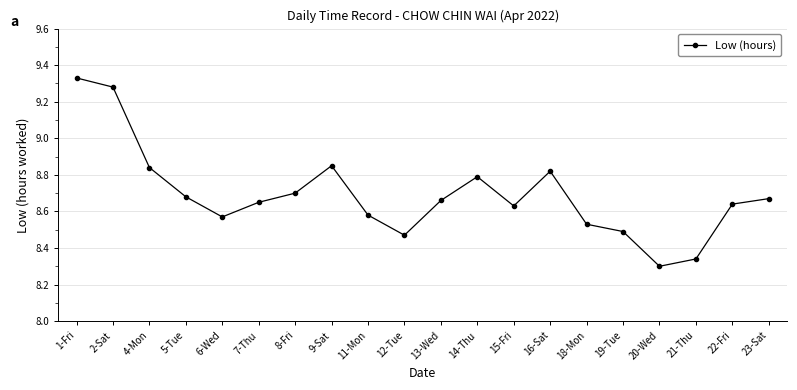

Is this an area chart (filled region under the line)?

No